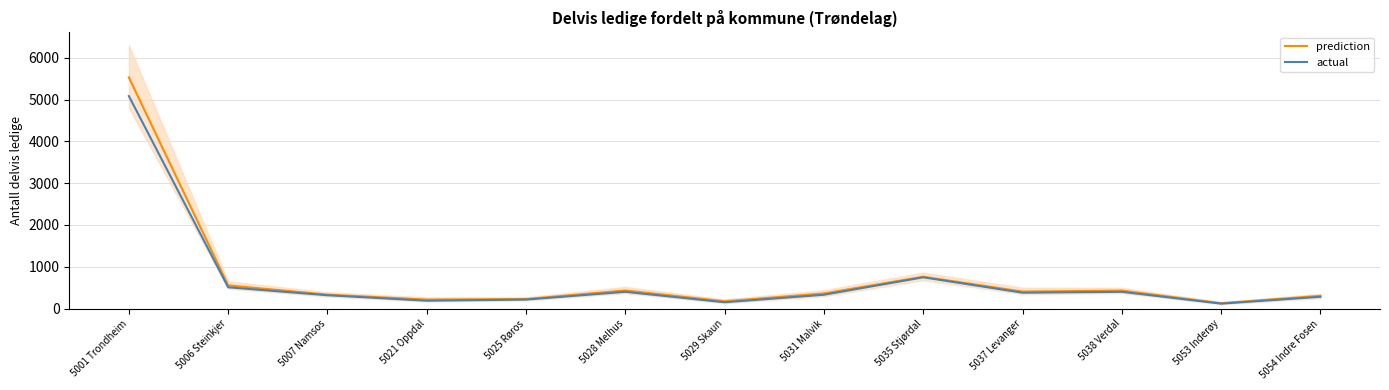

How many data points in prediction are above 362?

7